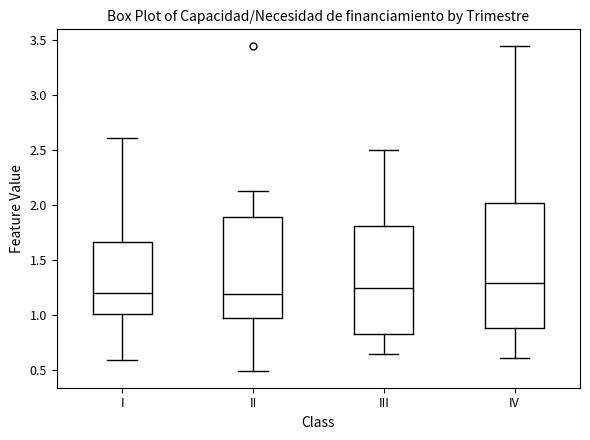

Reading left to right, transcribe this box plot: for each box, give where its median line is, the range the box spans, and where its two whiskers end, as read against the y-axis. The values are not printed on the chart, so give them approximately, as read against the axis.

I: median 1.20, box 1.00 to 1.65, whiskers 0.60 to 2.60
II: median 1.20, box 1.00 to 1.90, whiskers 0.50 to 2.15
III: median 1.25, box 0.85 to 1.80, whiskers 0.65 to 2.50
IV: median 1.30, box 0.90 to 2.00, whiskers 0.60 to 3.45